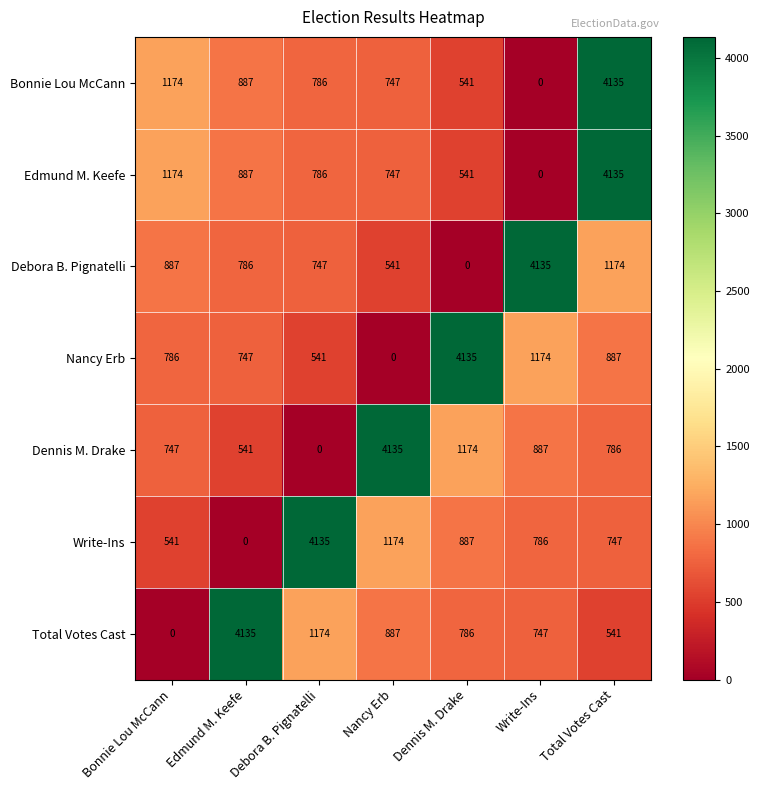

At which category is the sum across all series the highest?

Total Votes Cast